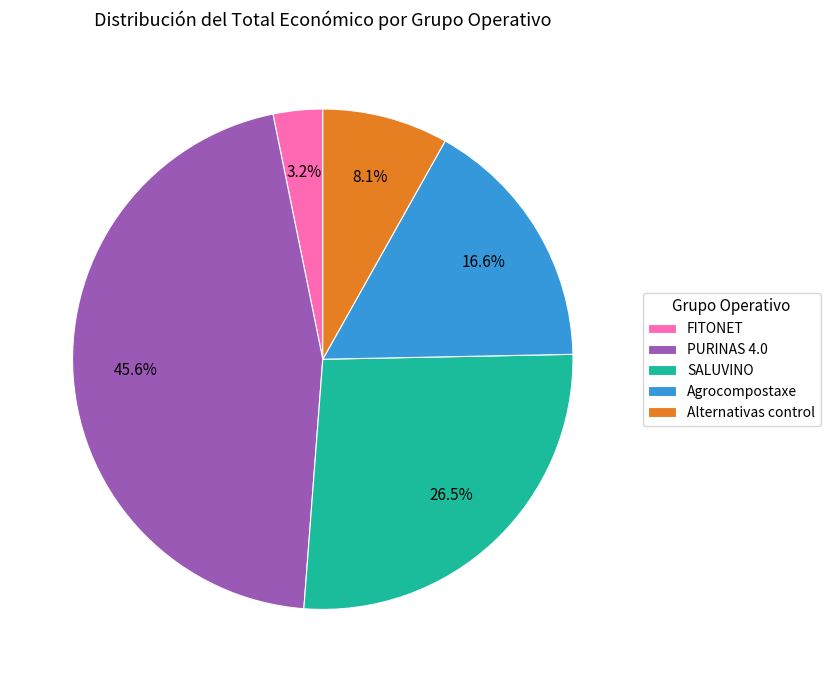

Is it true that FITONET is 9% of the pie?

False